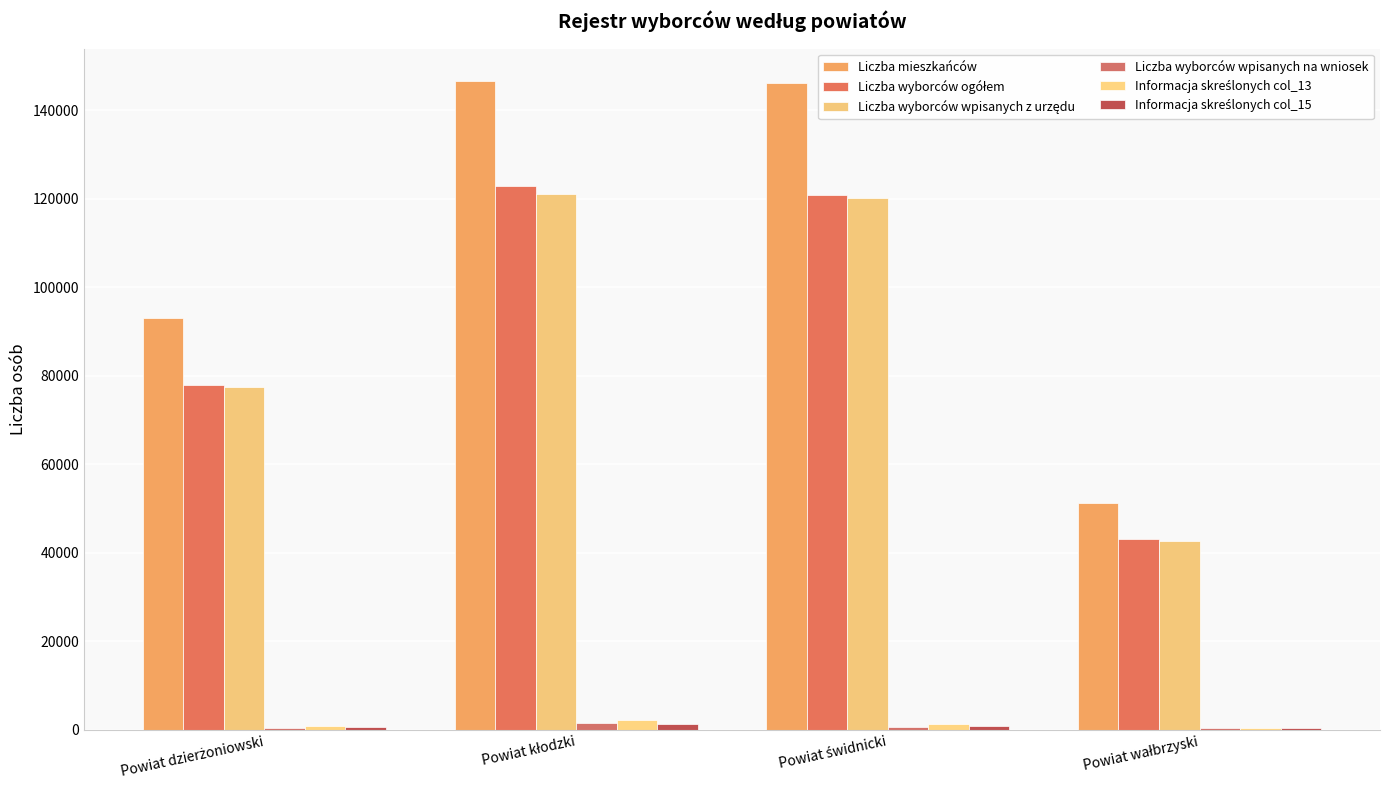

At which label does Informacja skreślonych col_15 first exceed 847?

Powiat kłodzki